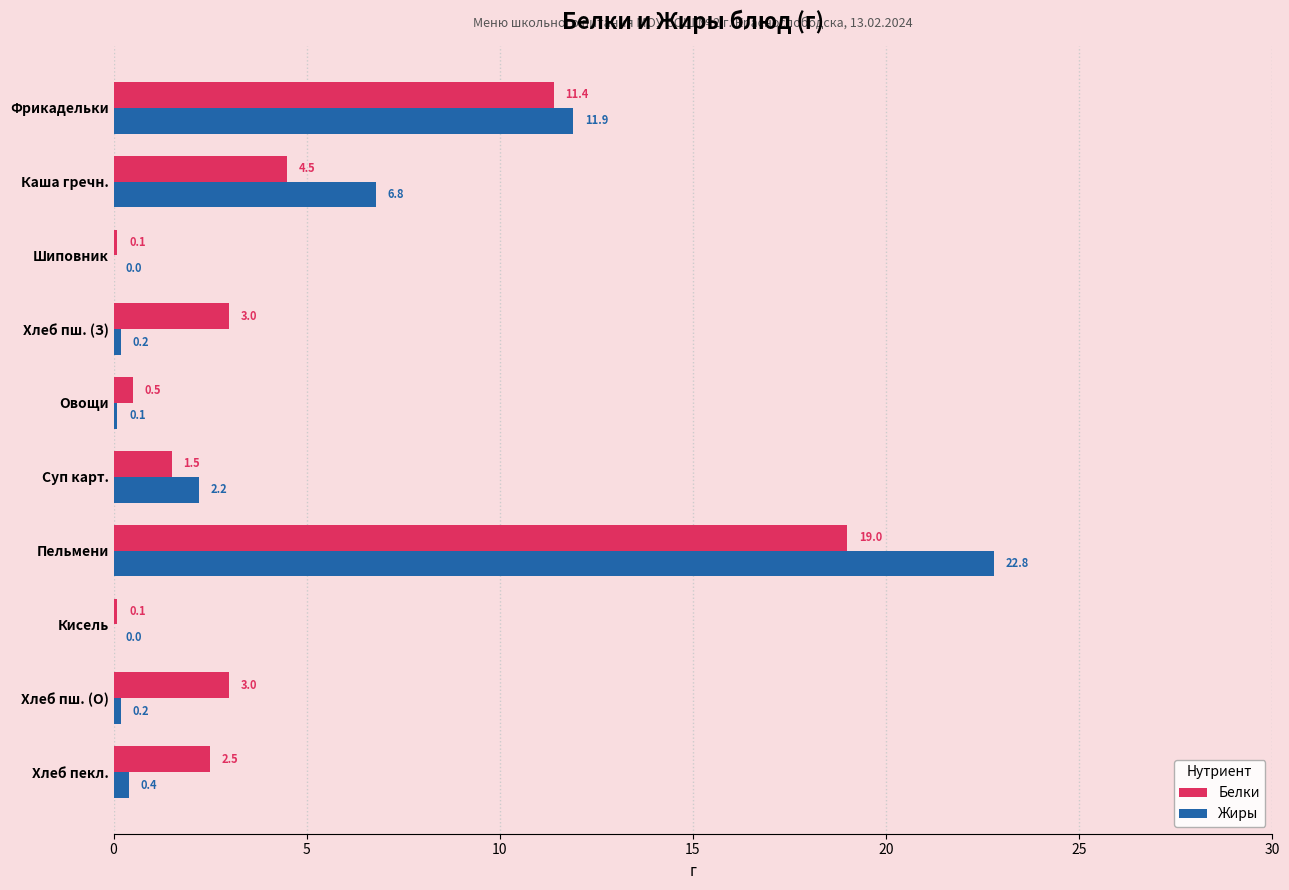

Where is Жиры nearest to the value 11?

Фрикадельки